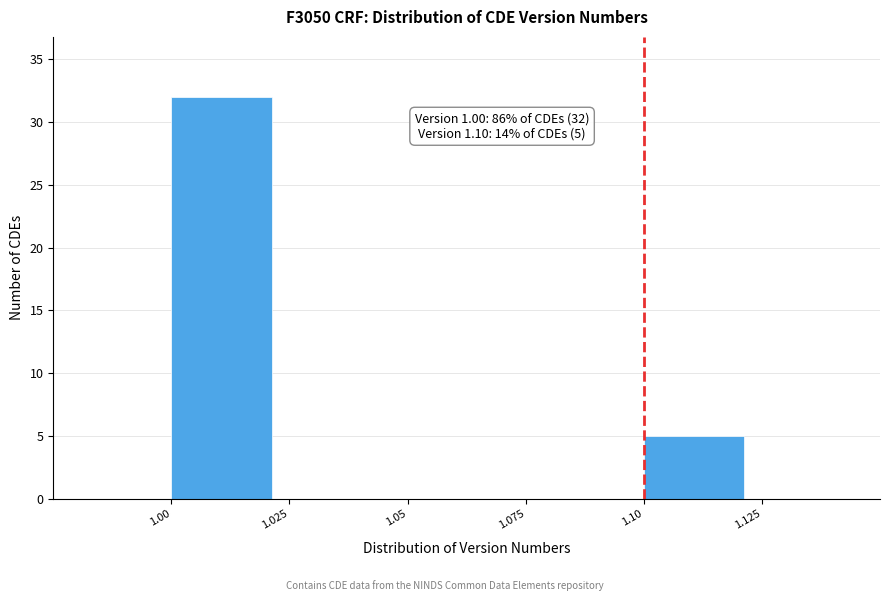

Which range on the x-axis has the tallest bar?

1.00 to 1.025